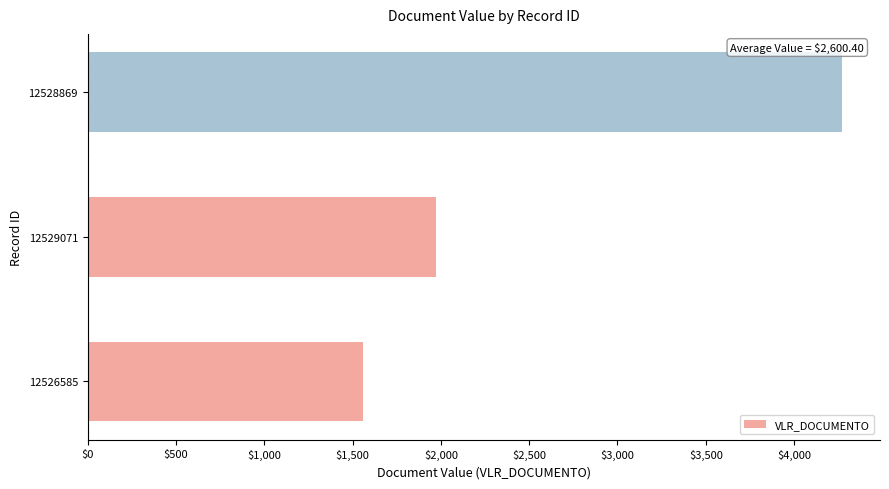

How many data points are above 1971?

2